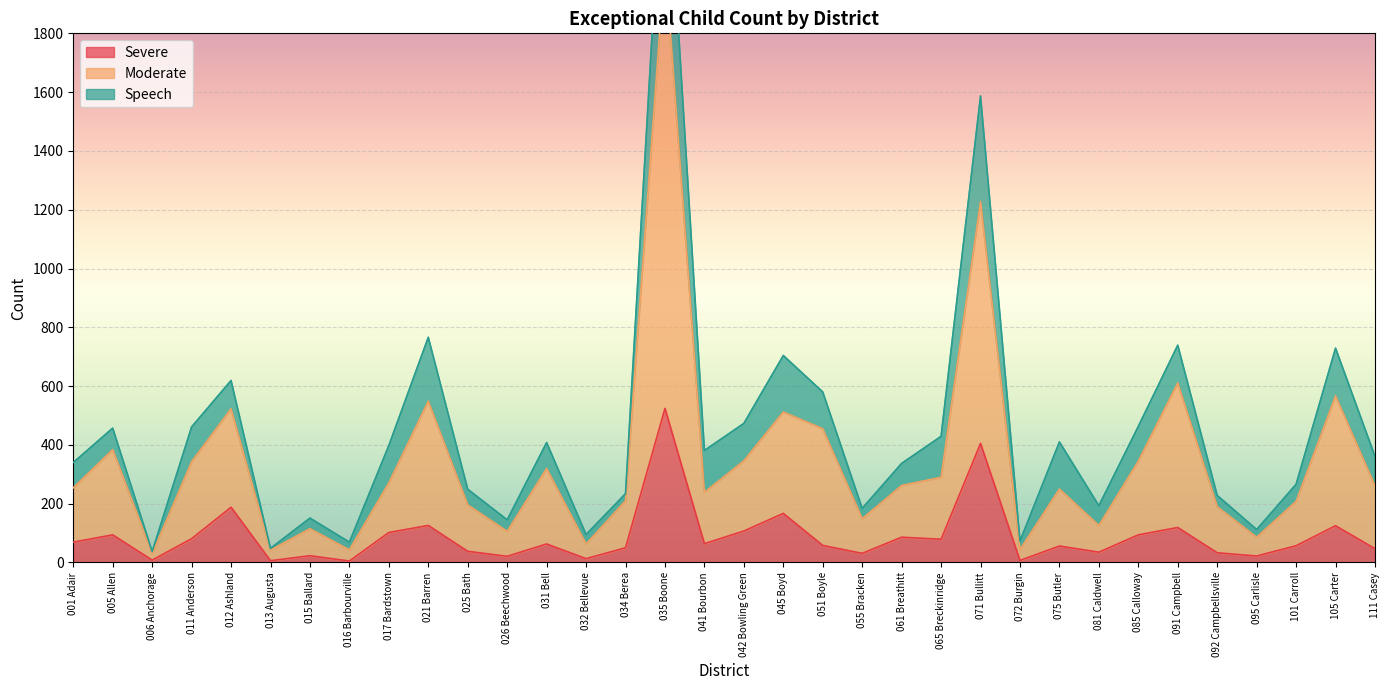

At which label is Severe closest to 264?

012 Ashland